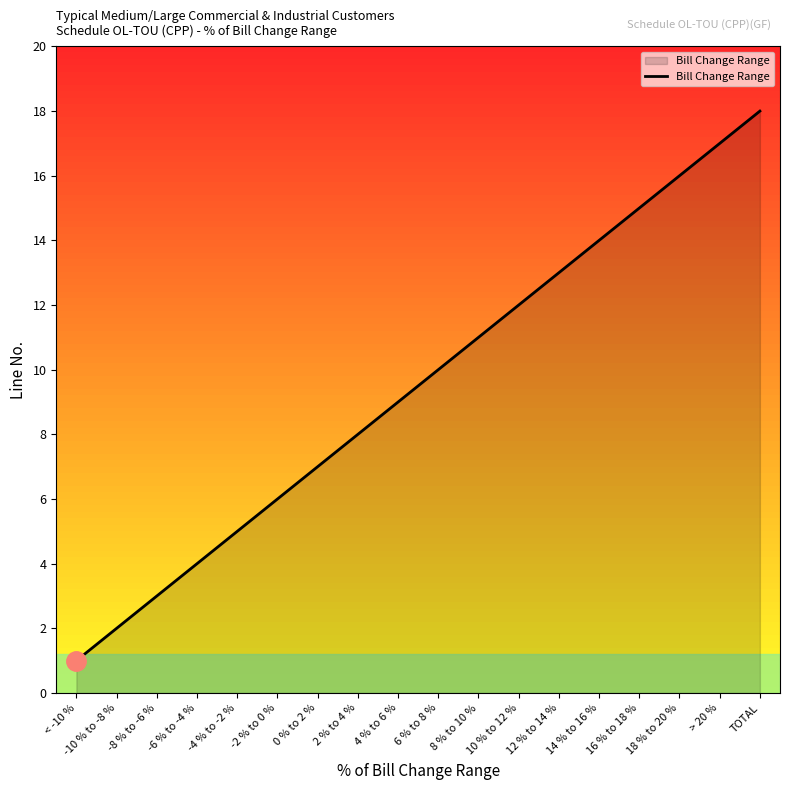

True or false: there are more than 2 points higher than both neighbors.

False